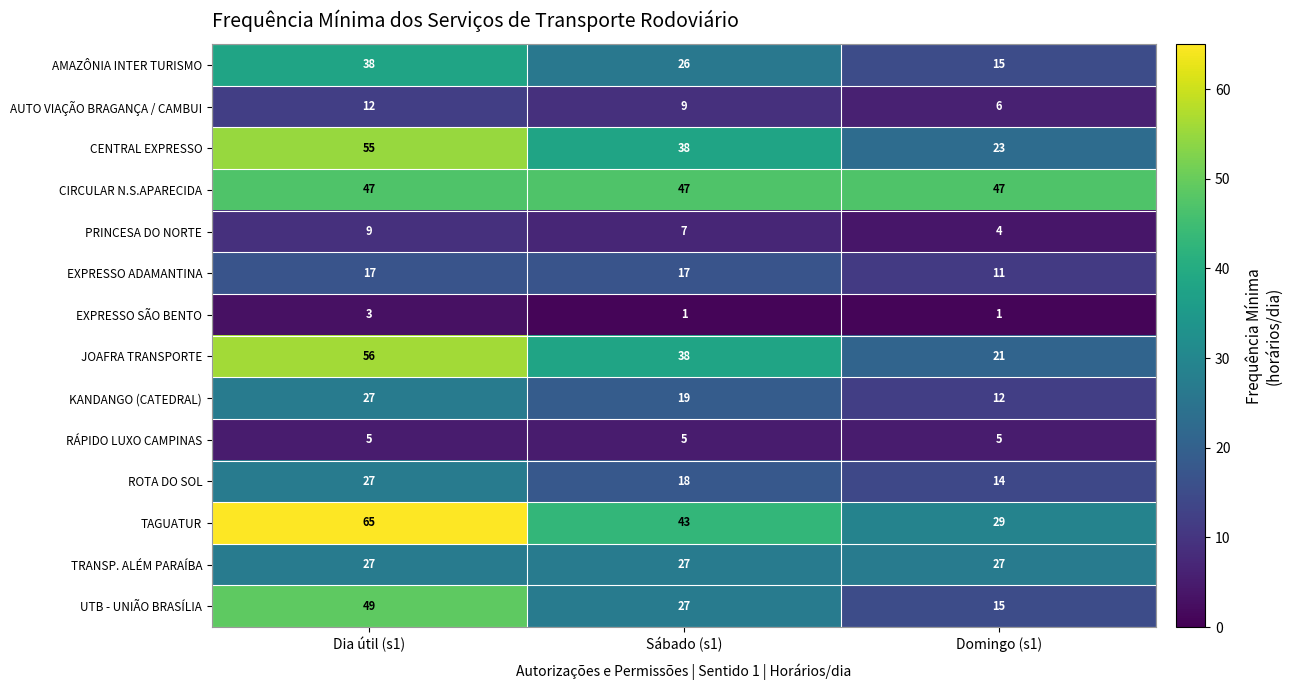

The KANDANGO (CATEDRAL) series shows 15 at Dia útil (s1). True or false?

False